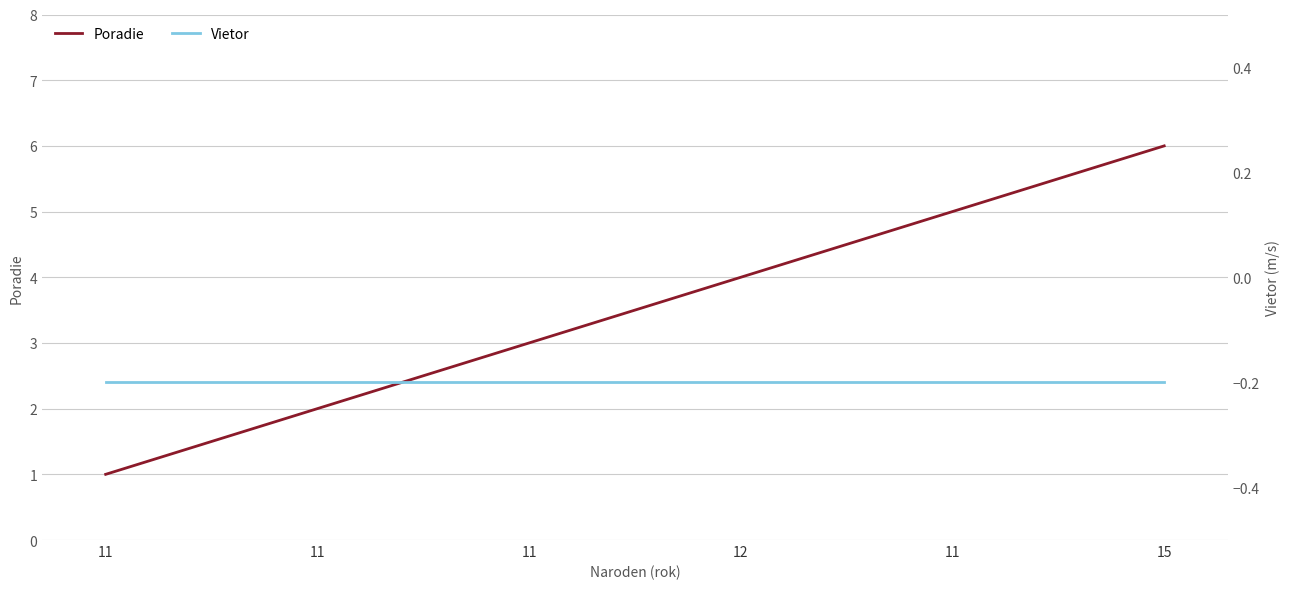

How many data points does each series have?

6